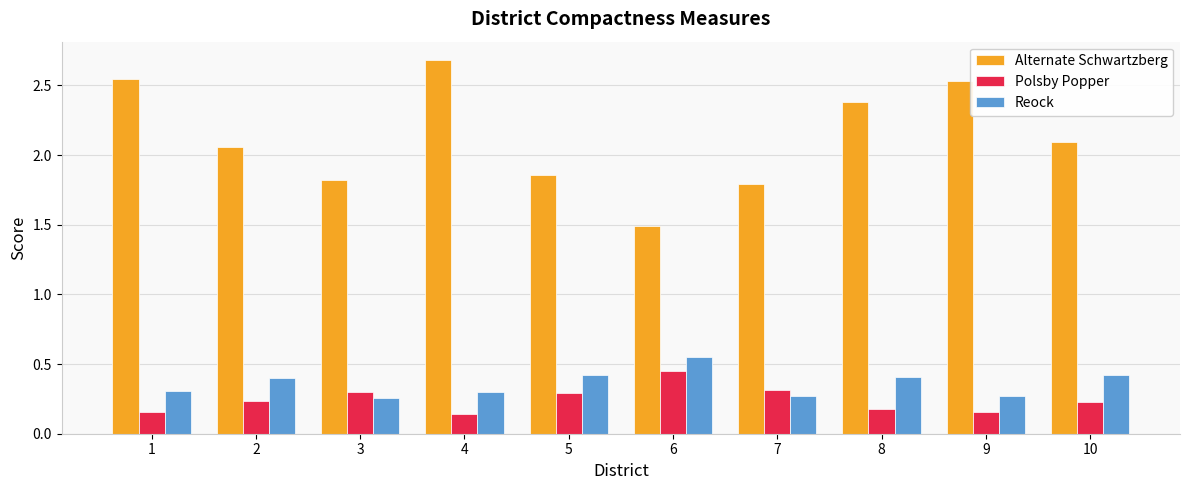

The value of Alternate Schwartzberg at 10 is 2.1. True or false?

True